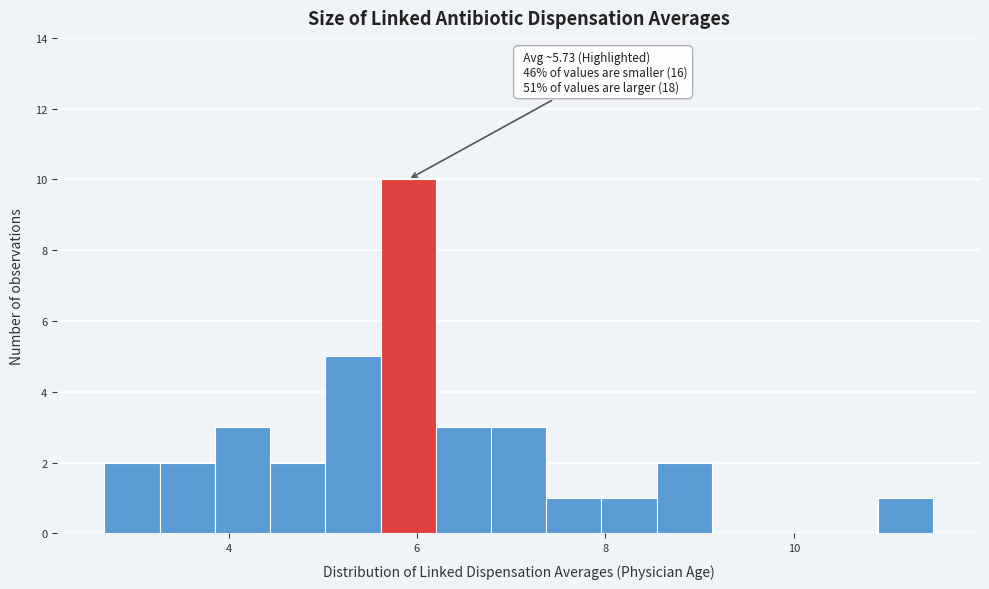

Read against the x-axis, roughly where is the centre of the tallest bar?

6.0